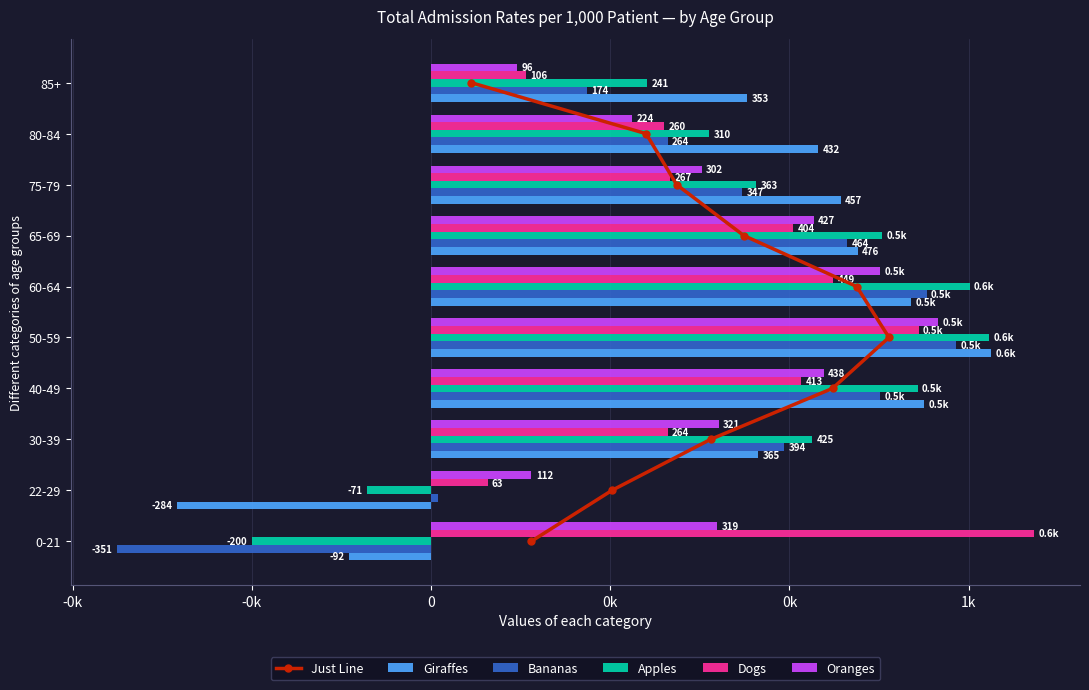

Rank the series at 0k from highest to lowest value.

Giraffes, Apples, Bananas, Oranges, Dogs, Just Line